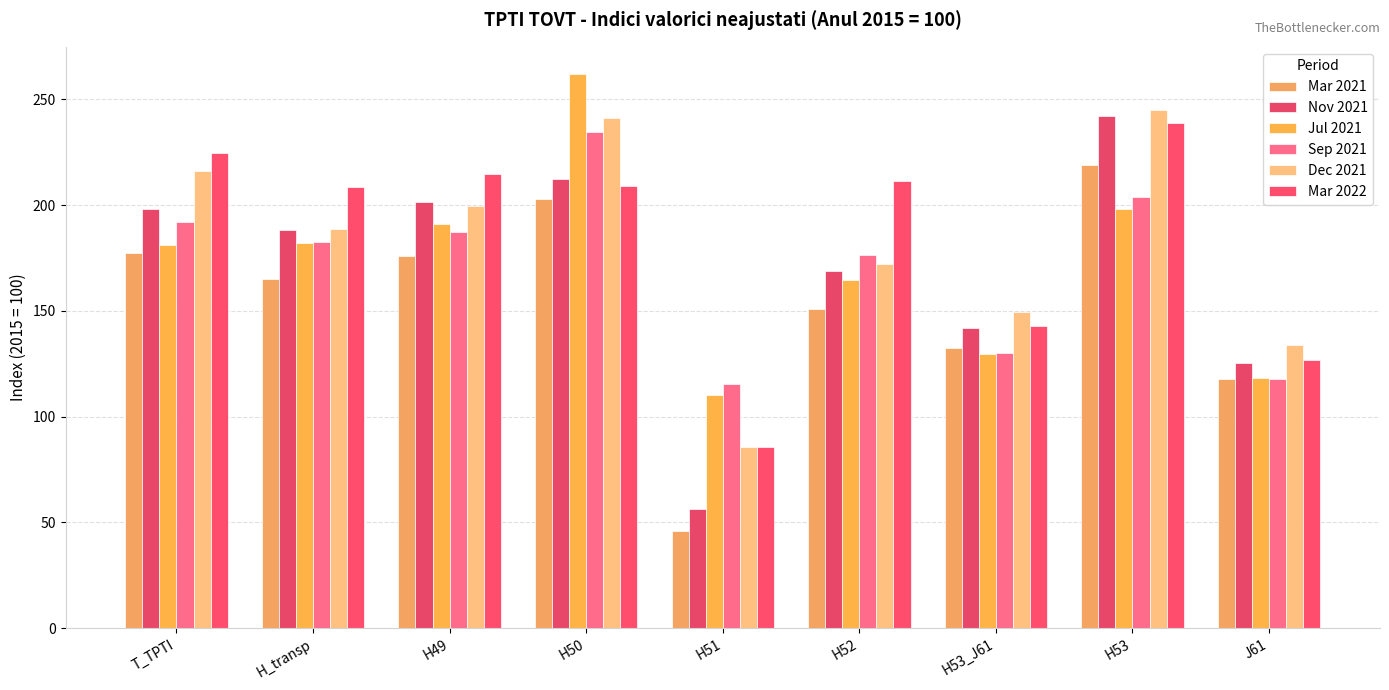

How many groups of bars are there?

9